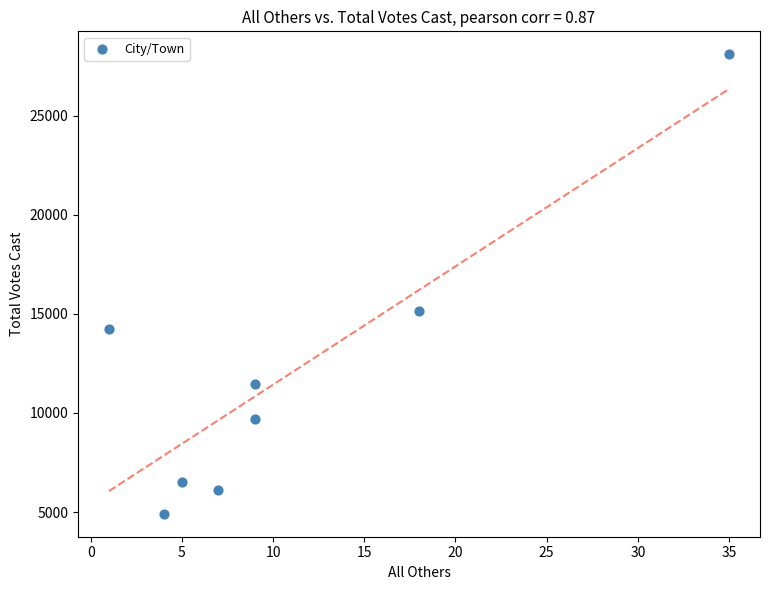

What is the average Y value?

12027